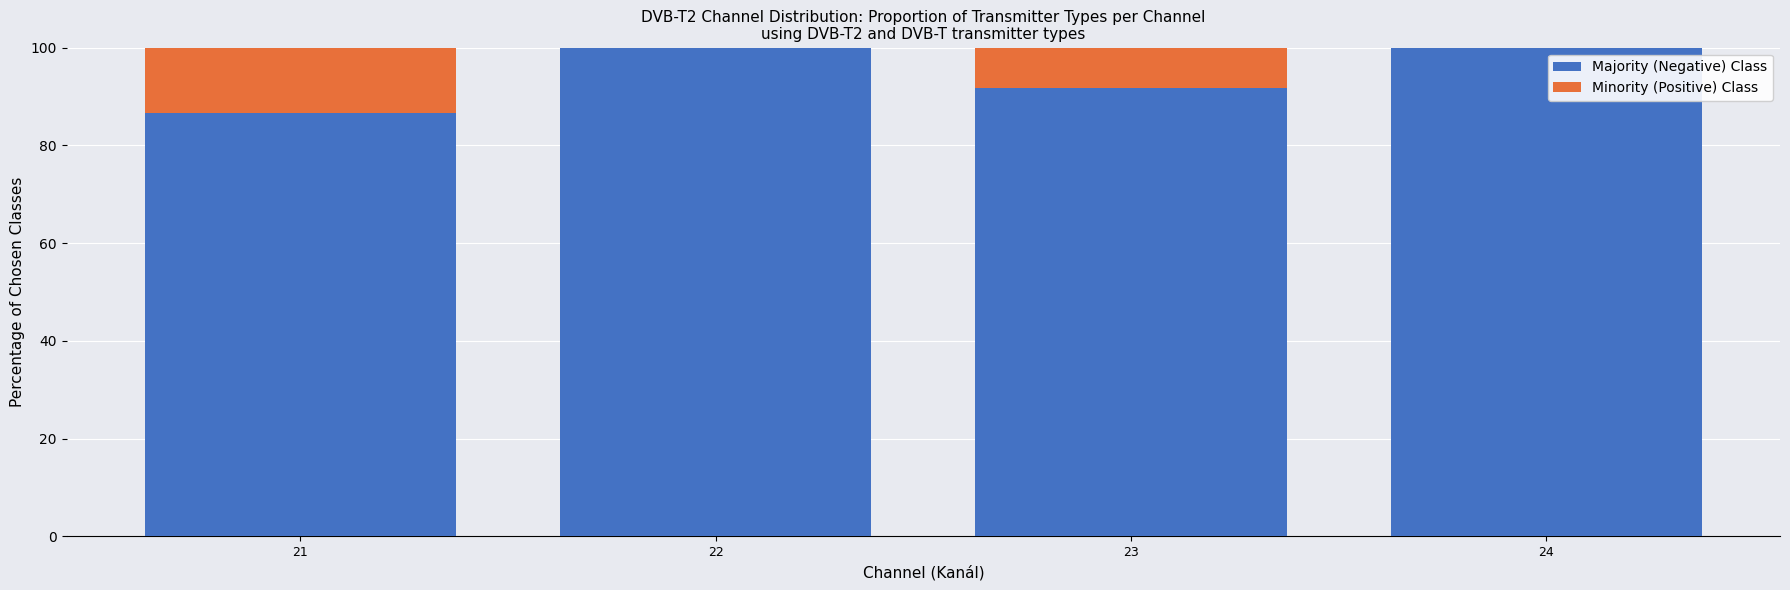

What is the total value across all series at 23?

100.0